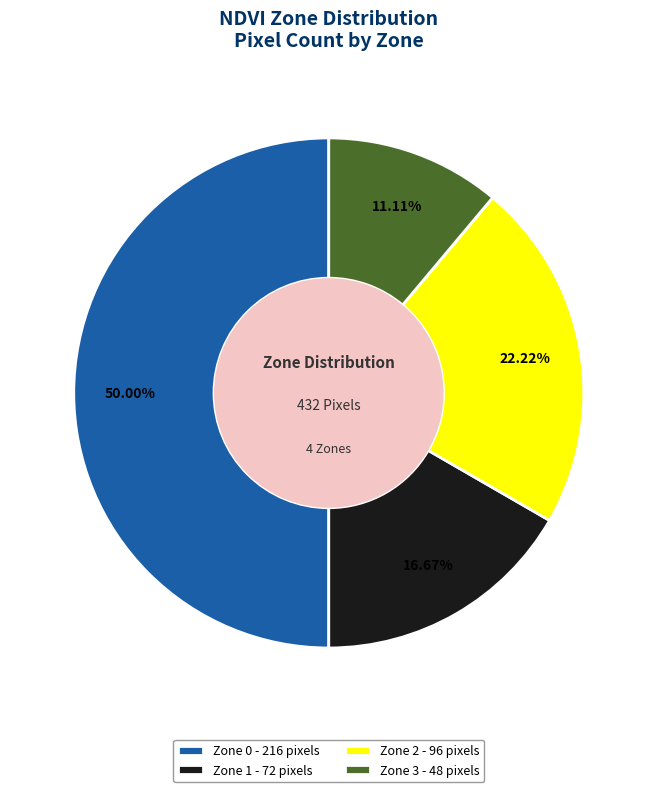

Combined, do Zone 3 - 48 pixels and Zone 2 - 96 pixels account for over 50%?

No